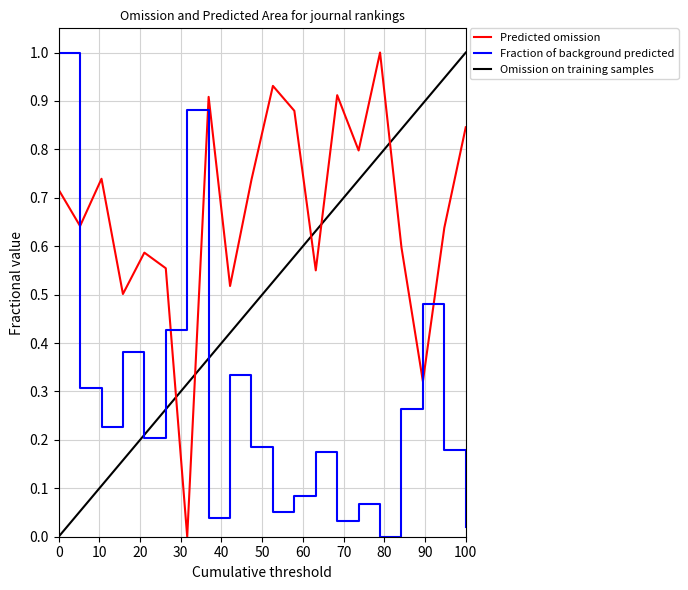

True or false: Omission on training samples and Fraction of background predicted intersect in this chart.

True